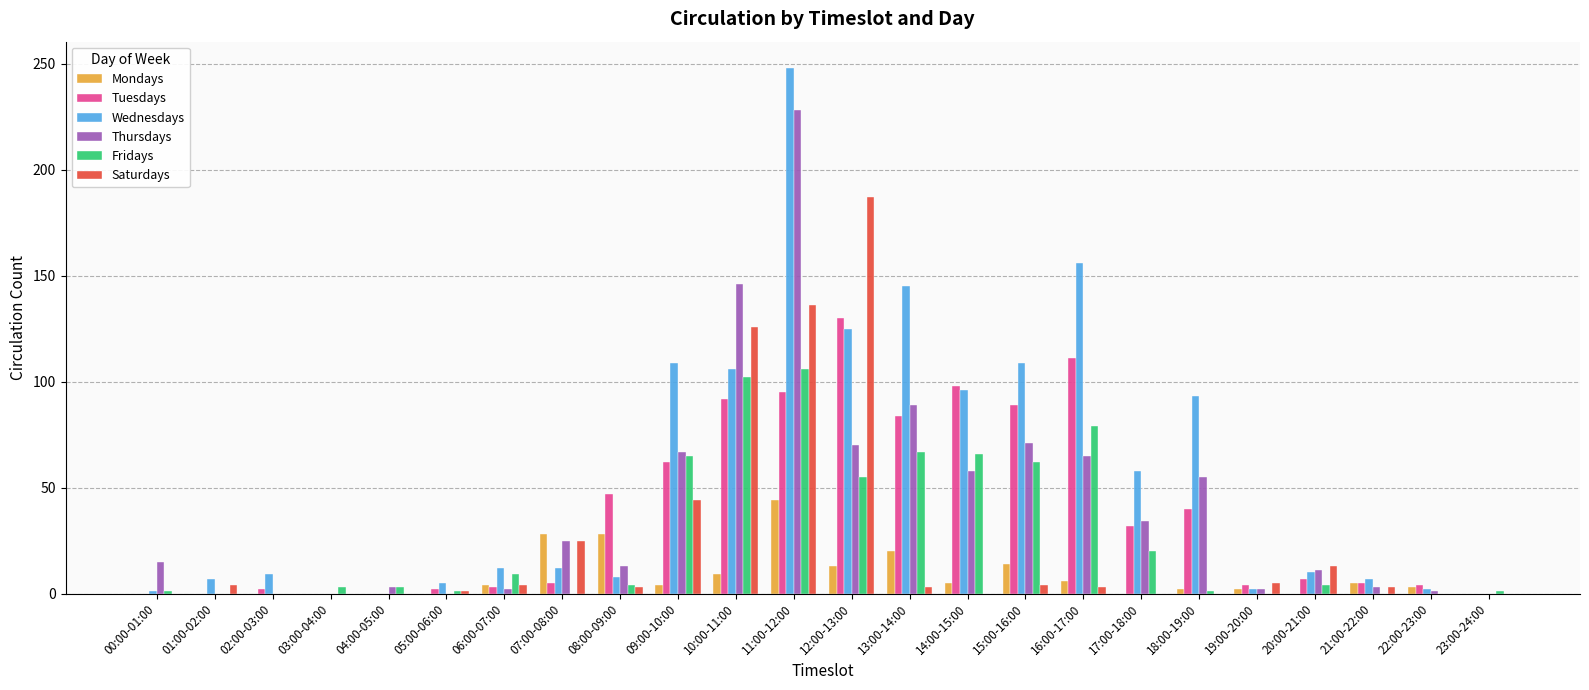

What are all the series names shown in the legend?

Mondays, Tuesdays, Wednesdays, Thursdays, Fridays, Saturdays